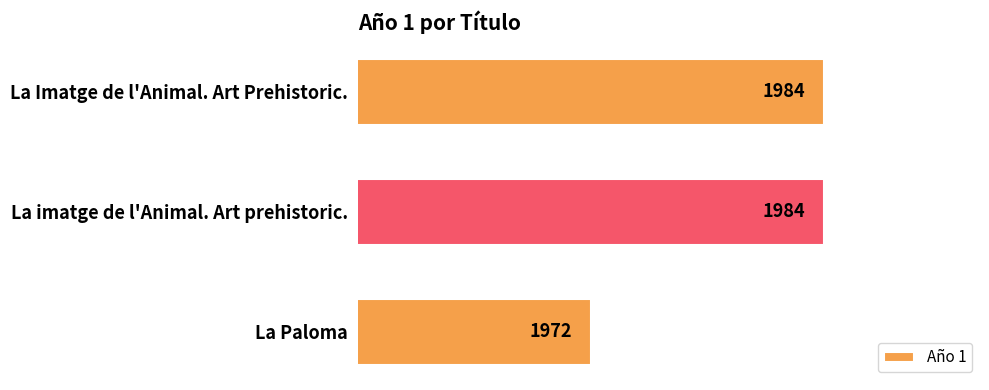

Reading bottom to top, extract all data points from this chart.

1972	1984	1984